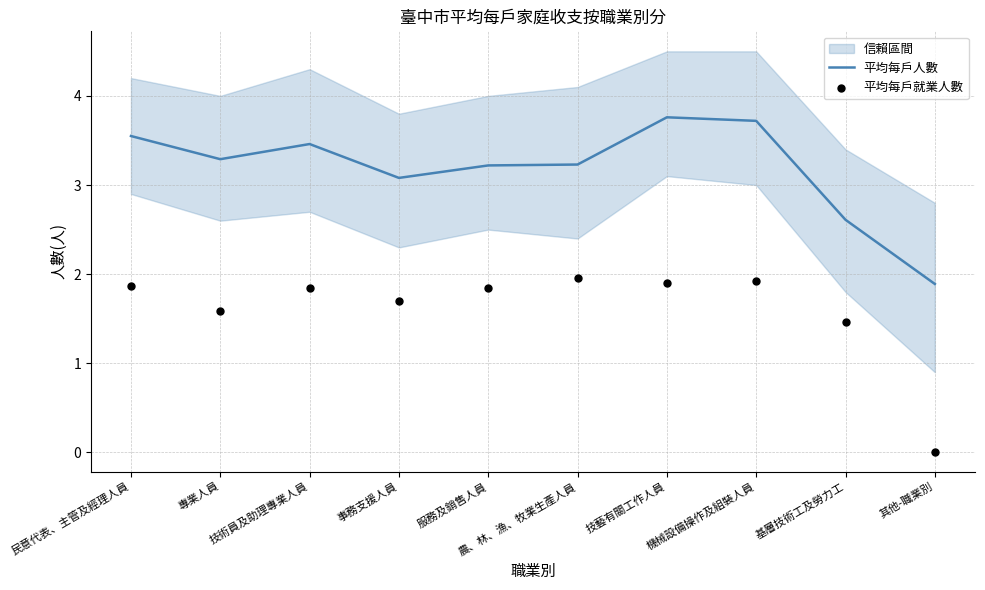

What is the total value across all series at 民意代表、主管及經理人員?

5.4